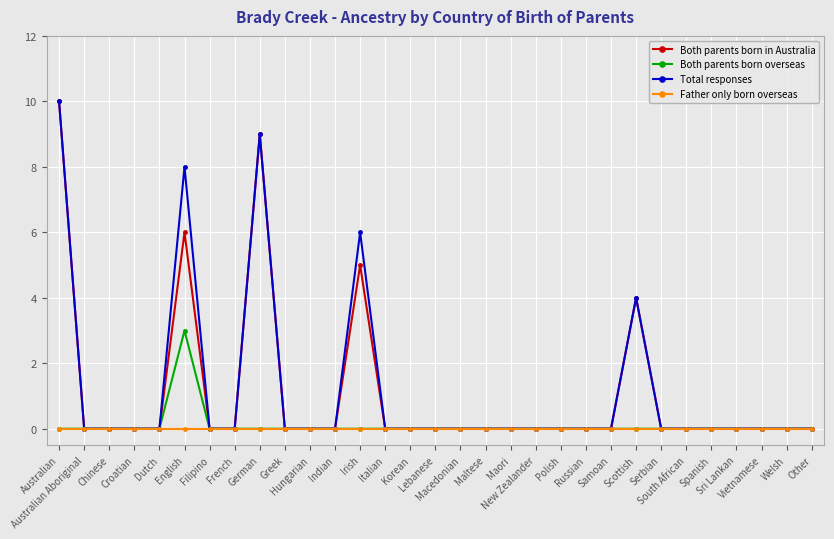

Is the value of Father only born overseas at German greater than the value of Both parents born in Australia at Australian?

No